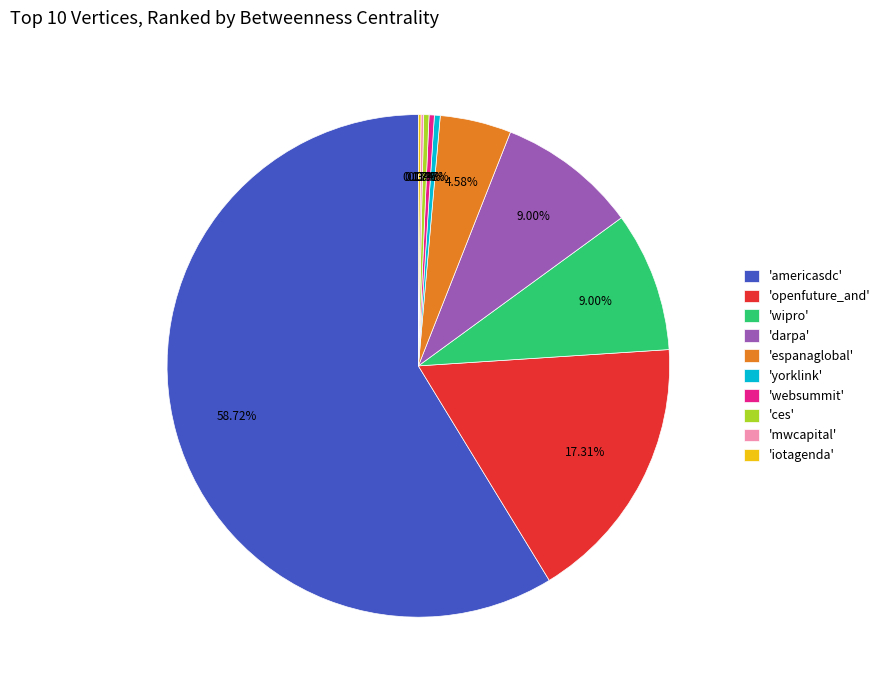

Which has a higher value, 'darpa' or 'yorklink'?

'darpa'